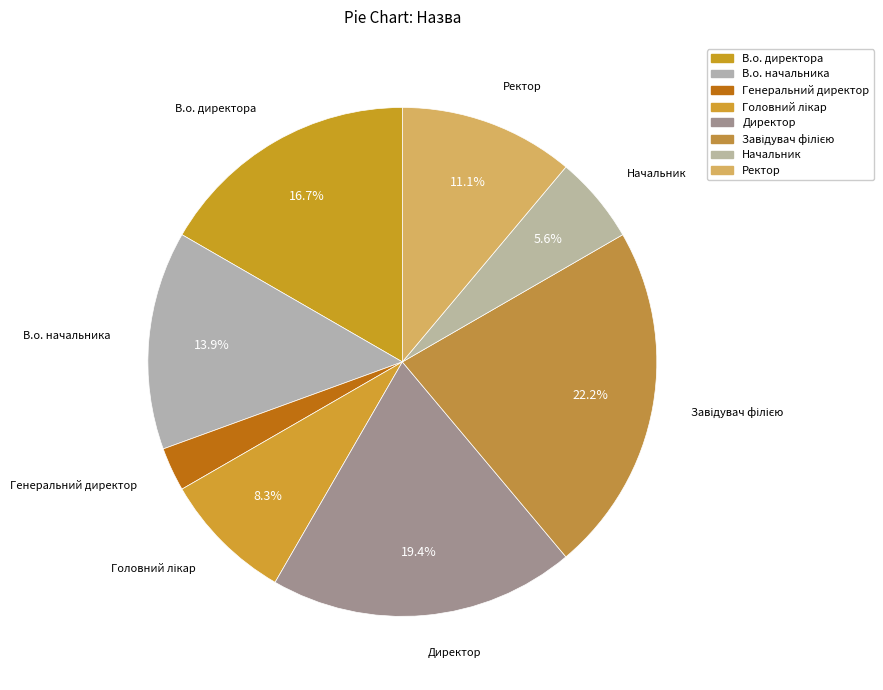

Count the number of slices in the pie.

8